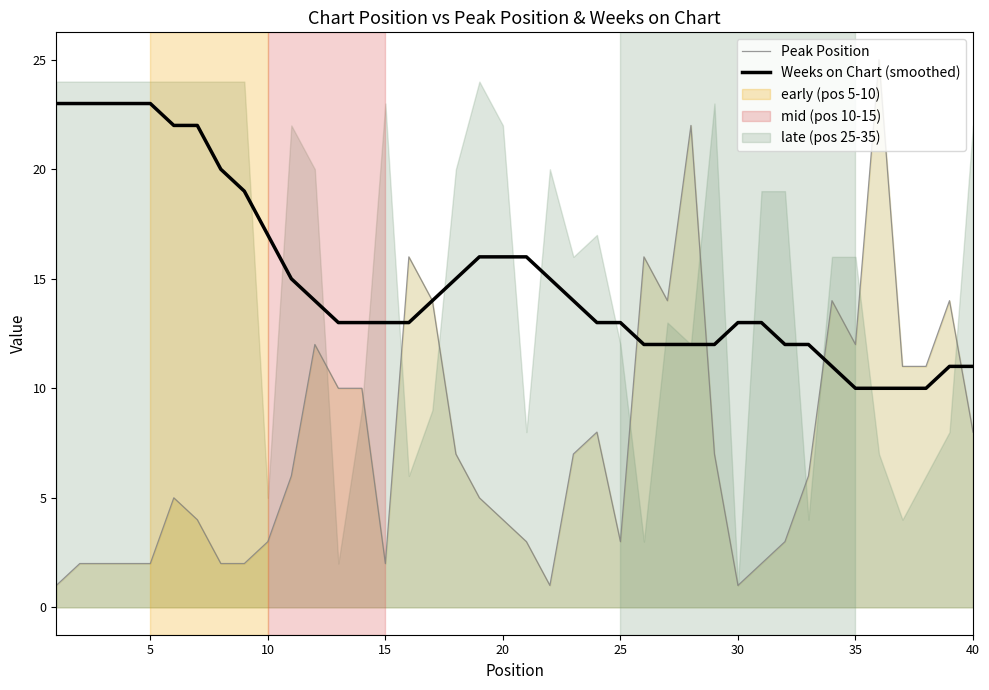

True or false: Weeks on Chart (smoothed) has a value of 15 at 5.

False